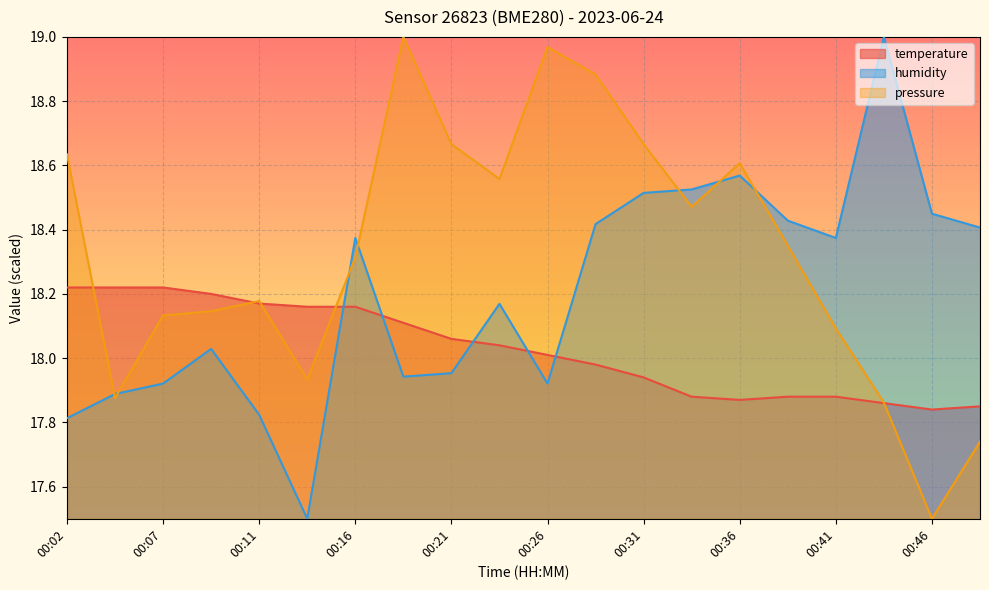

At which category is the sum across all series the highest?

00:29